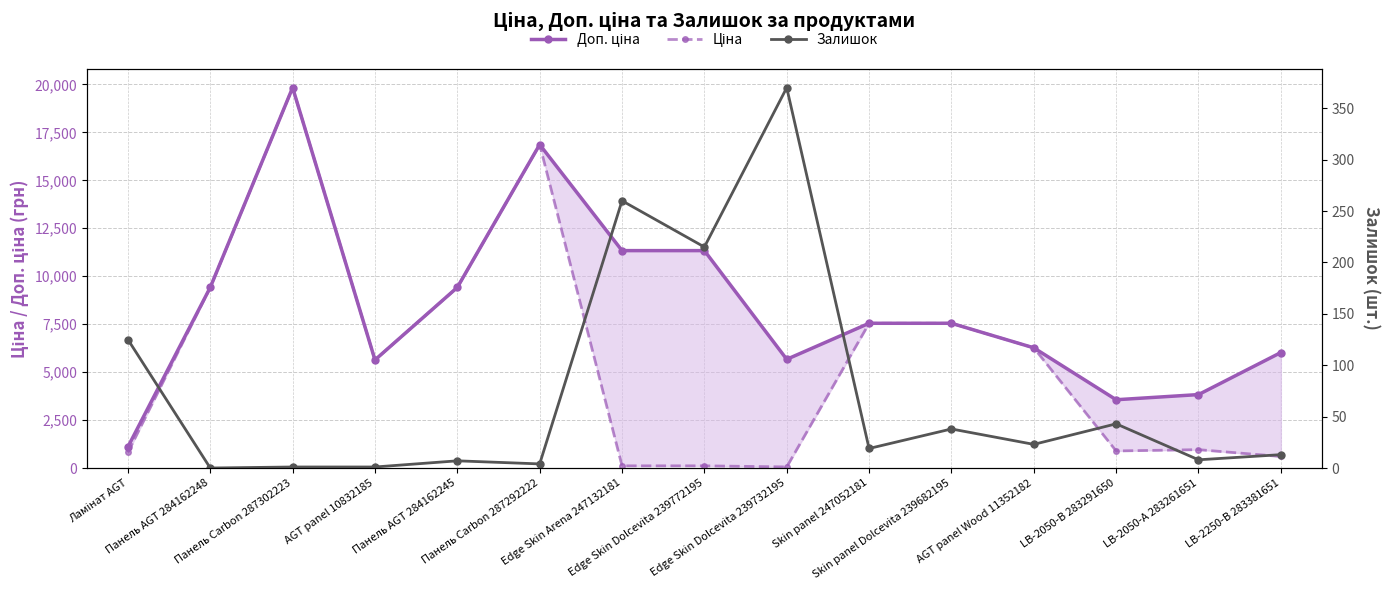

How many values in the Залишок series are below 19?

7